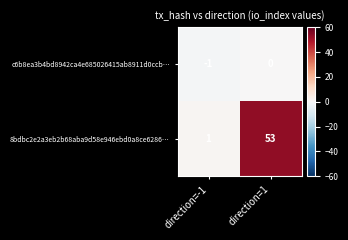

At which label is c6b8ea3b4bd8942ca4e685026415ab8911d0ccb… closest to 0?

direction=1